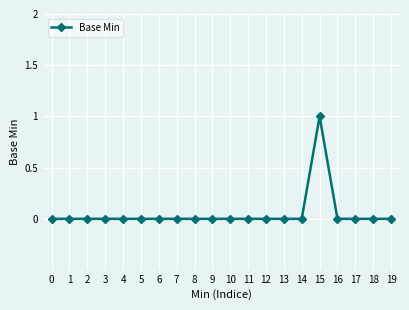

Reading left to right, what are all the values shown in this chart?

0	0	0	0	0	0	0	0	0	0	0	0	0	0	0	1	0	0	0	0